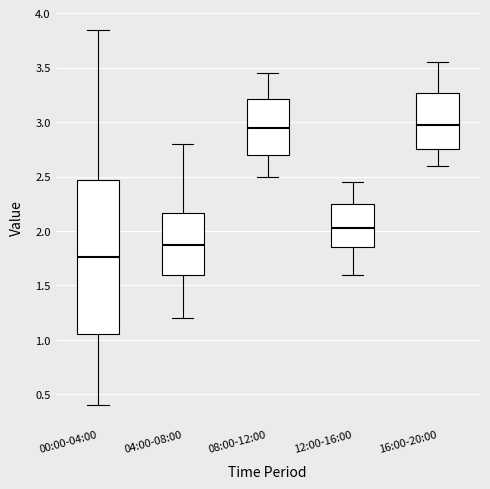

Which box is the tallest, from its lower edge to its upper edge?

00:00-04:00